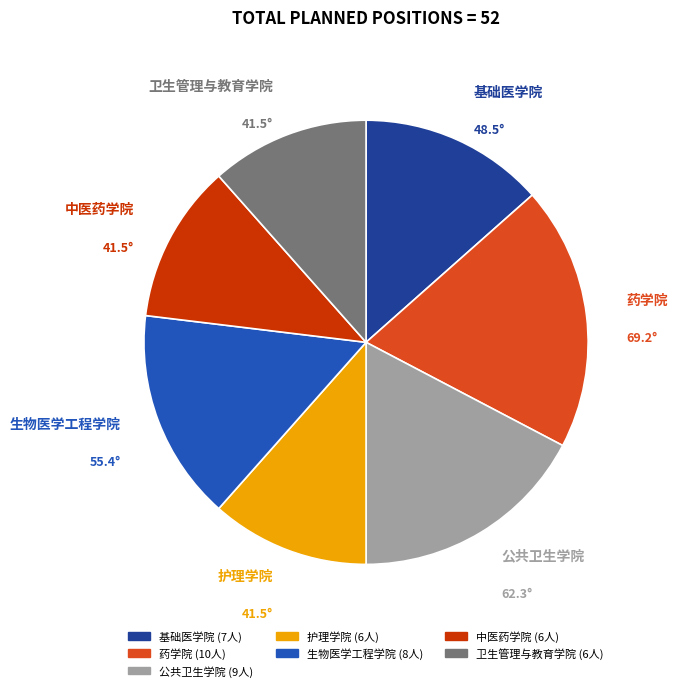

What is the largest slice in the pie chart?

药学院